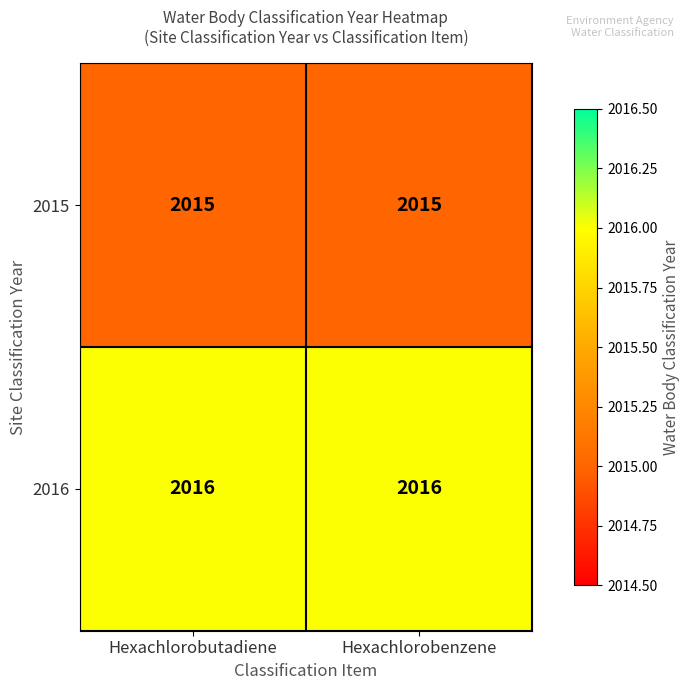

Is the value of 2015 at Hexachlorobenzene greater than the value of 2016 at Hexachlorobenzene?

No